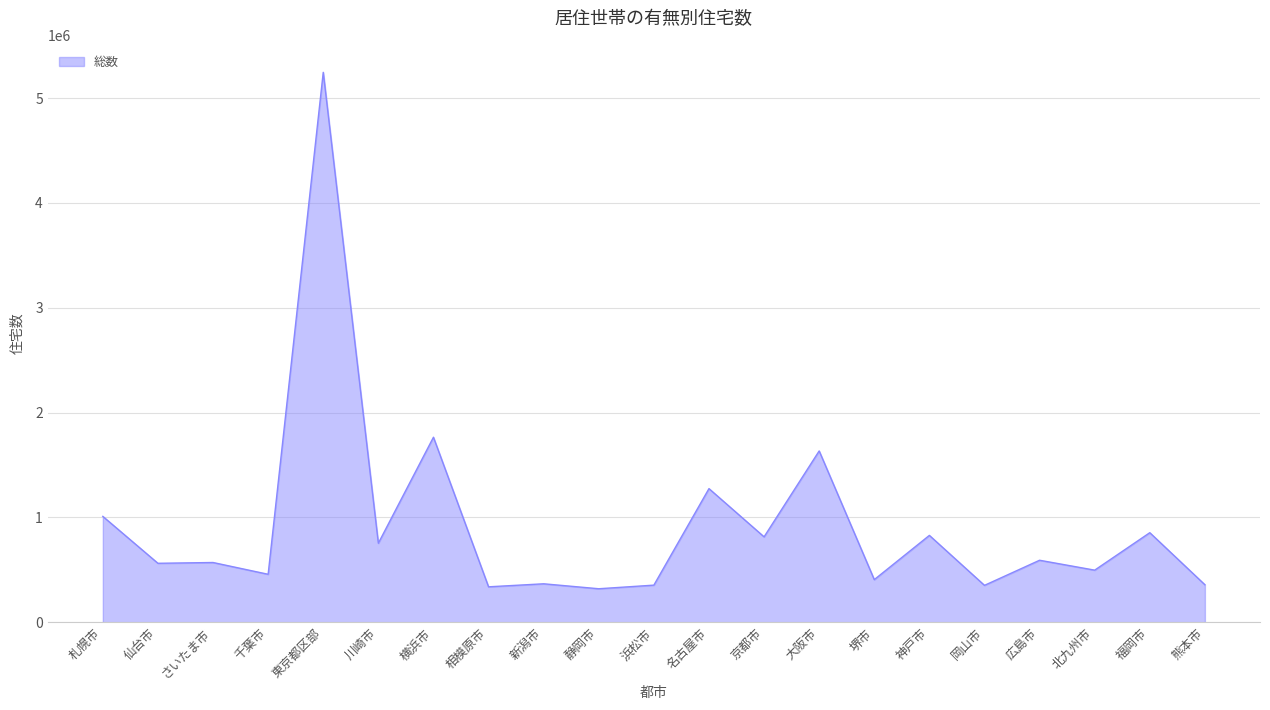

Which has a higher value, 新潟市 or 川崎市?

川崎市